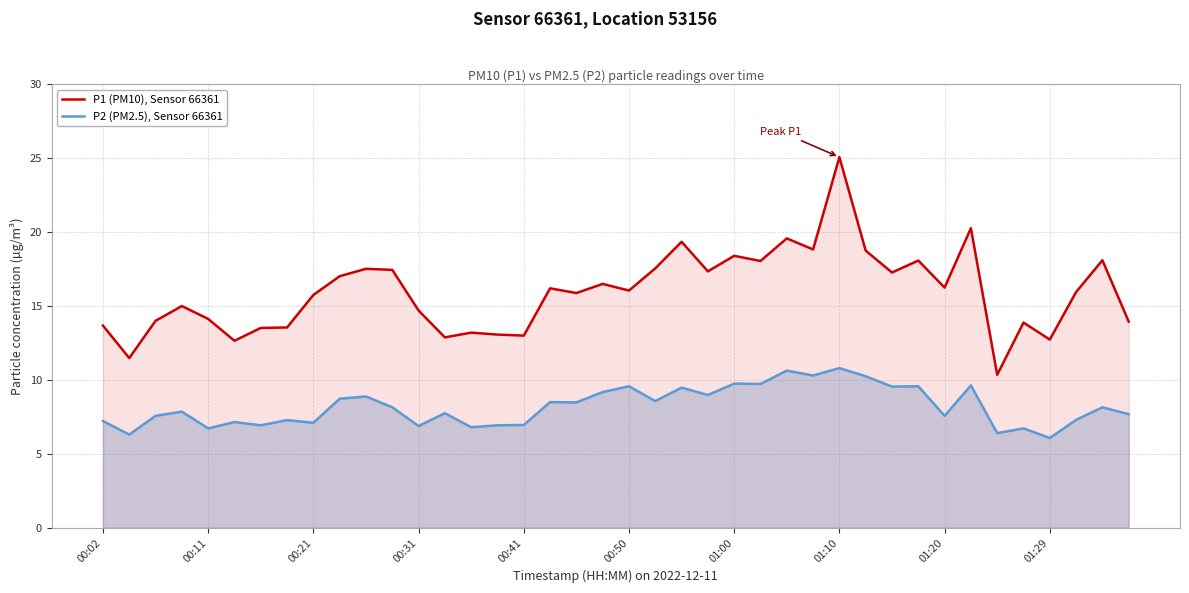

True or false: P1 (PM10), Sensor 66361 and P2 (PM2.5), Sensor 66361 cross at least once.

False